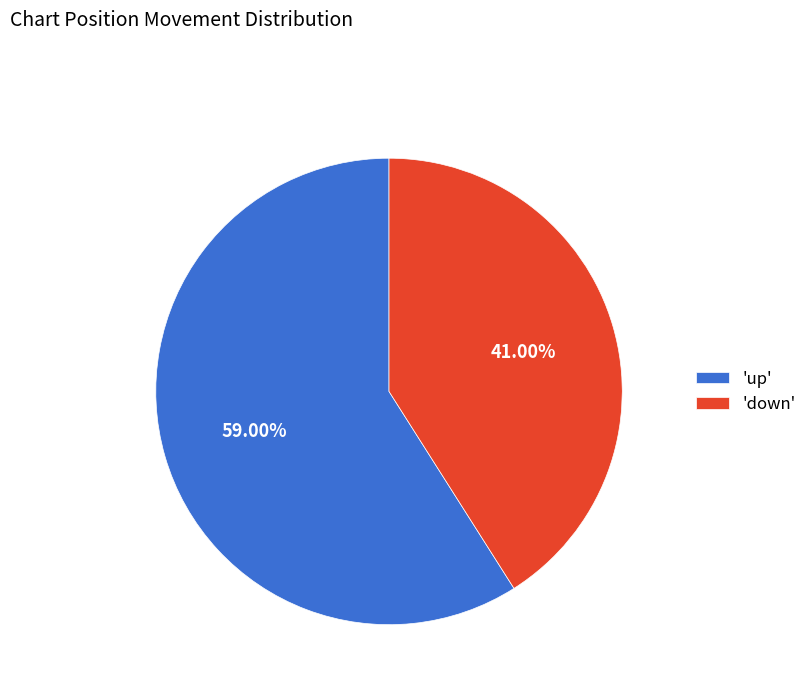

Do 'up' and 'down' together represent more than half of the pie?

Yes